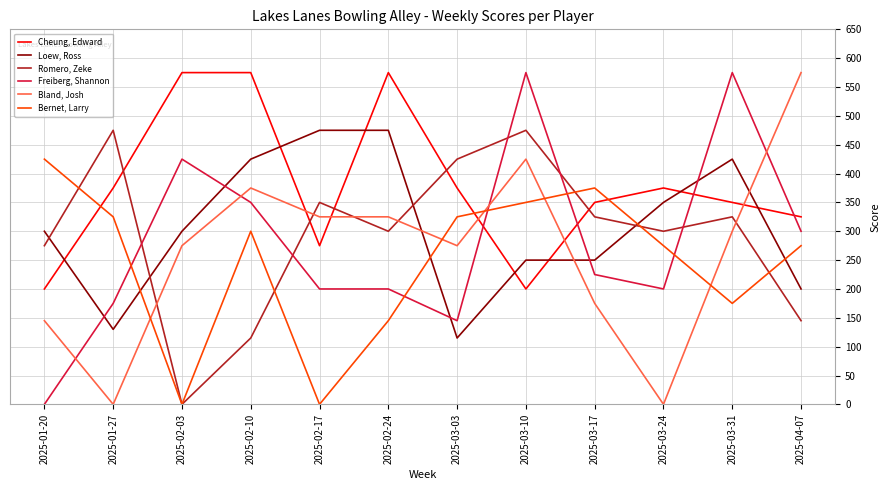

Rank the series at 2025-01-27 from lowest to highest value.

Bland, Josh, Loew, Ross, Freiberg, Shannon, Bernet, Larry, Cheung, Edward, Romero, Zeke